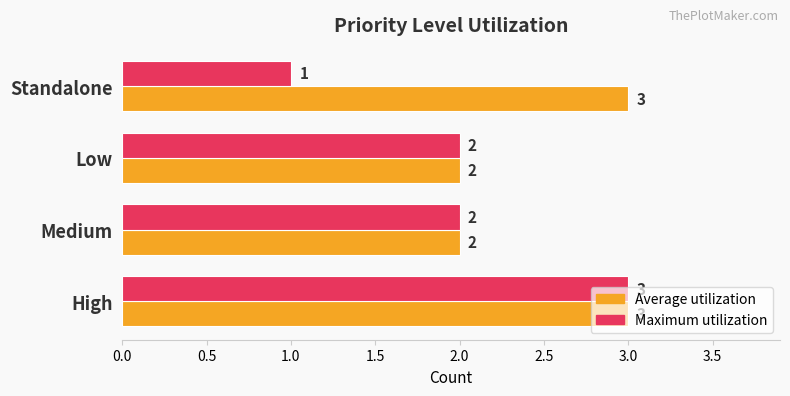

How many data points in Maximum utilization are less than 2?

1